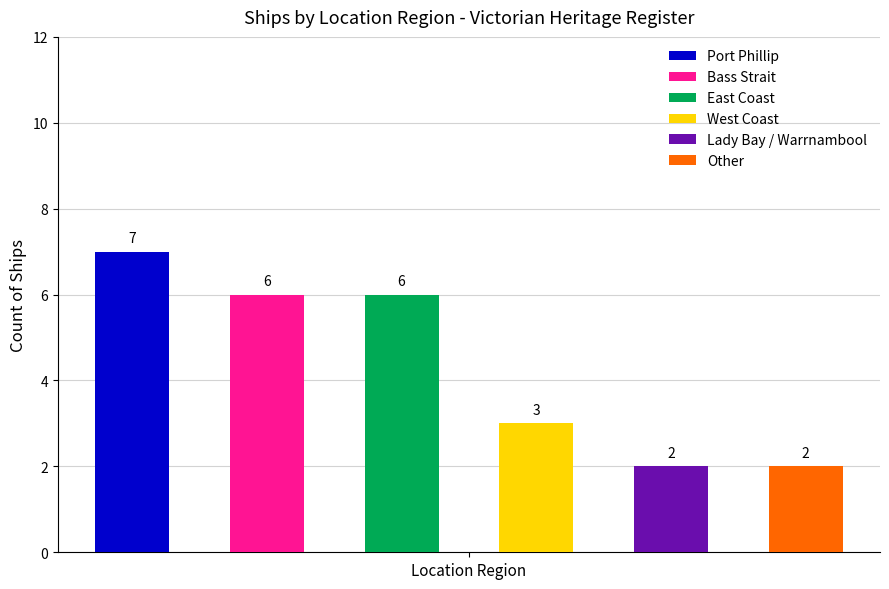

The chart shows a value of 2 at Lady Bay / Warrnambool. True or false?

True